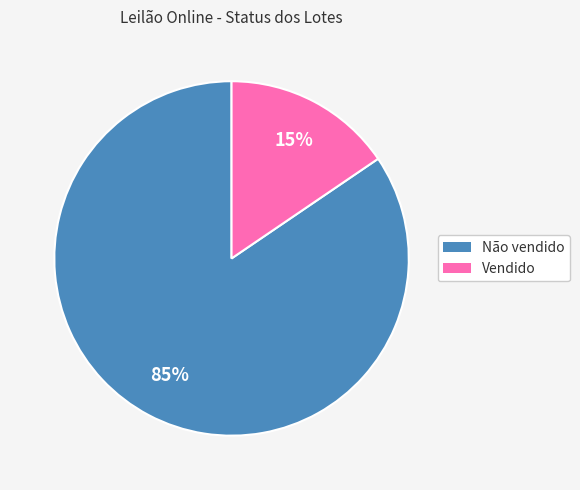

True or false: Não vendido accounts for 70% of the total.

False